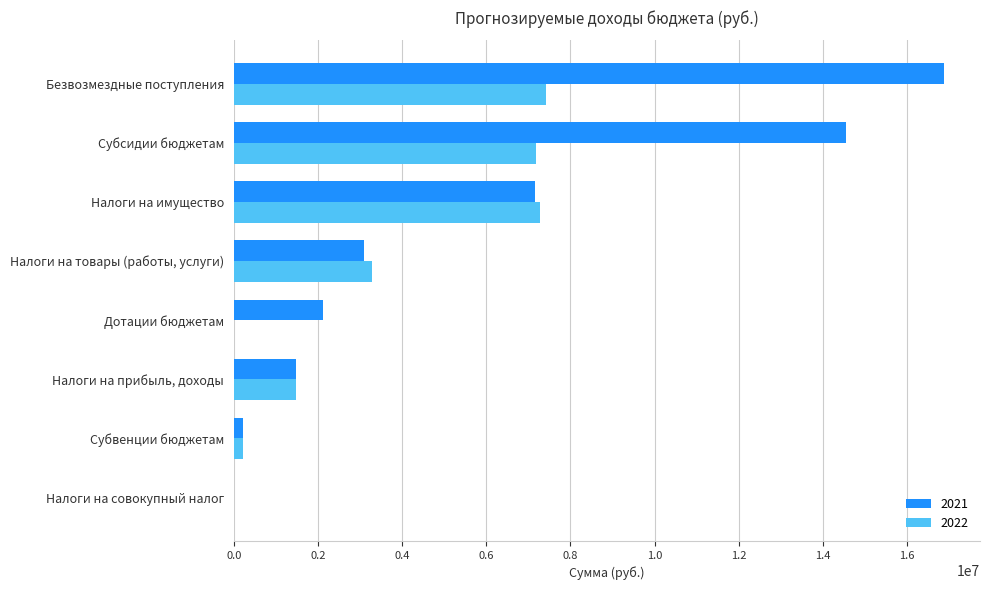

What is the average value of the 2021 series?

5688485